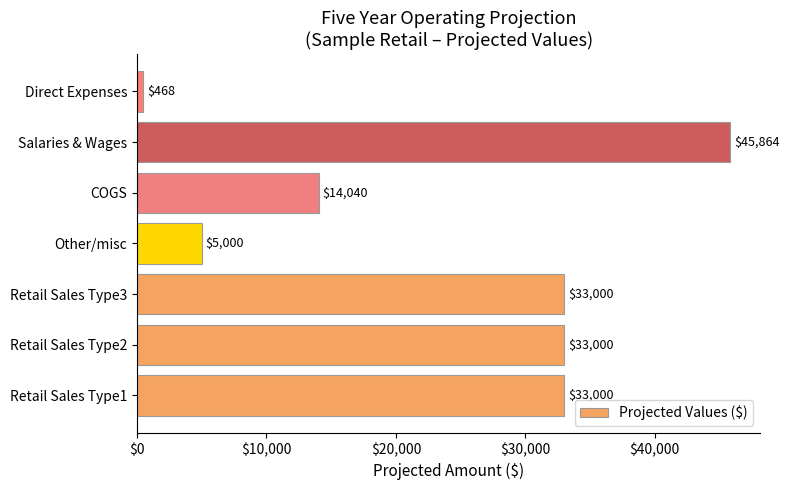

What is the difference between the maximum and second lowest values?

40864